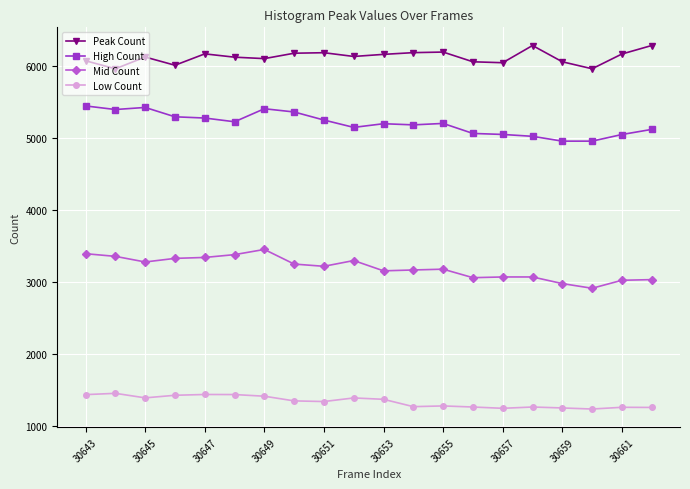

What is the value of the Low Count point at the 2nd from the left?

1456